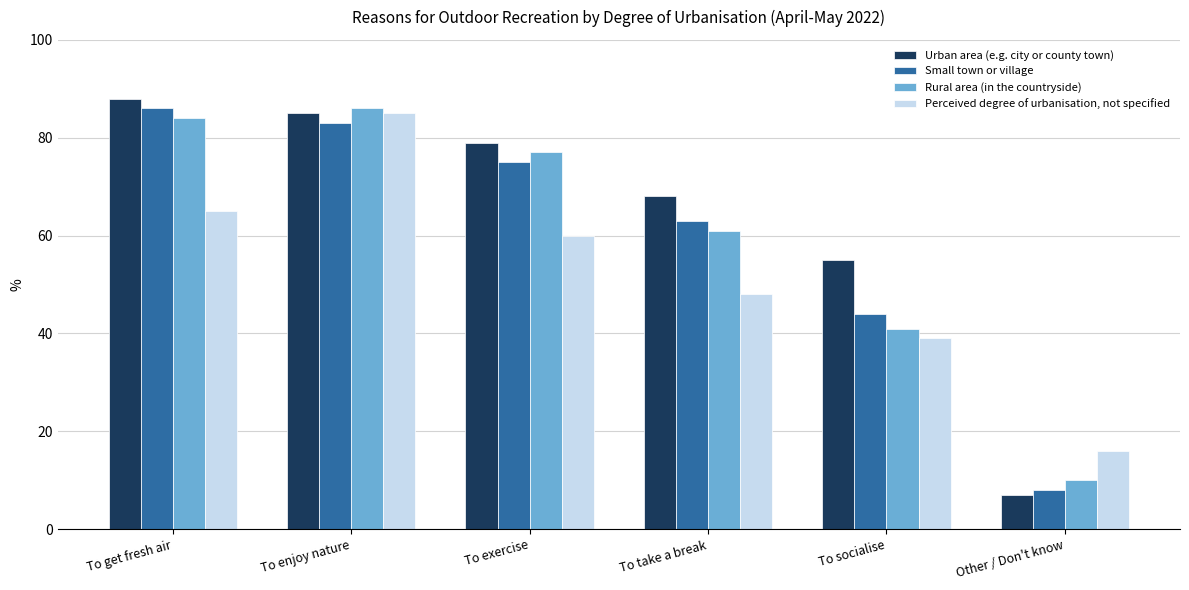

How many categories are shown in the chart?

6